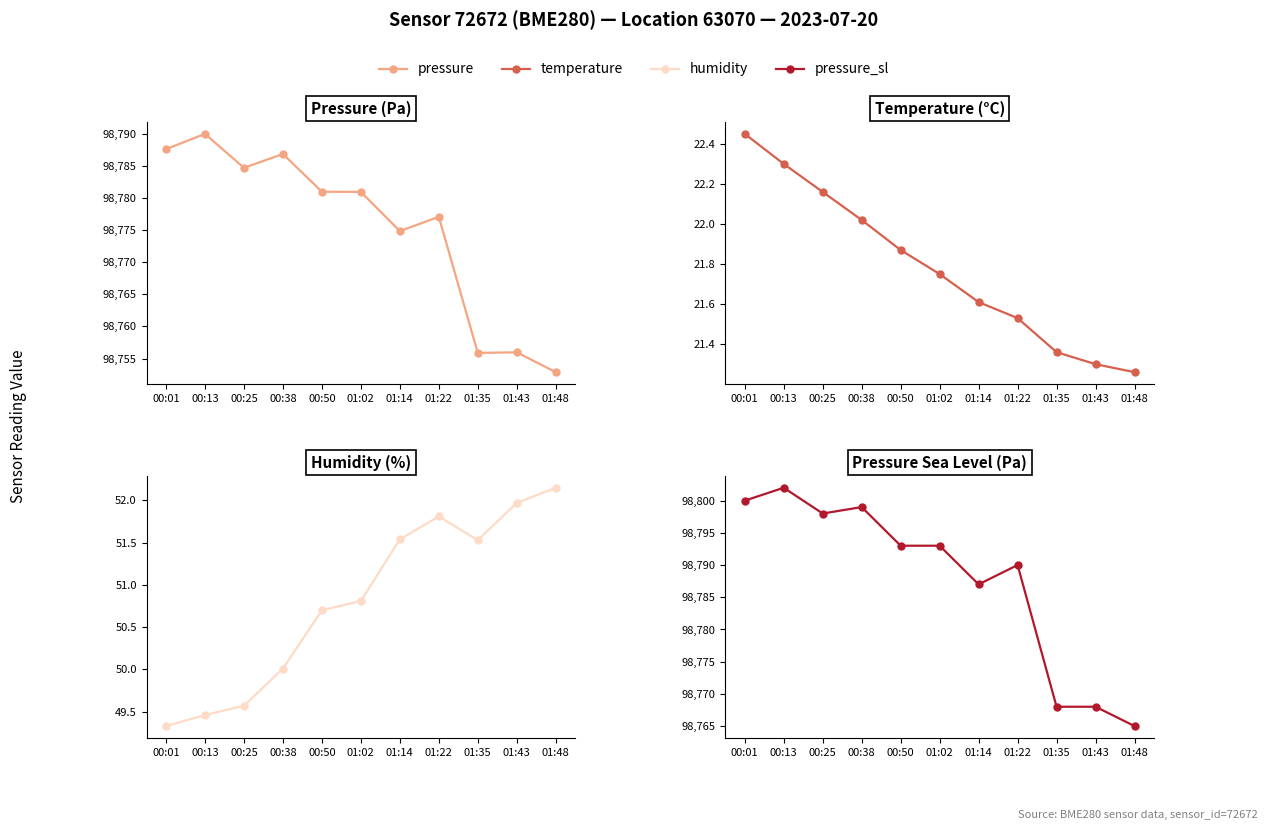

Reading left to right, extract all data points from this chart.

pressure: 00:01=98787.6	00:13=98790.0	00:25=98784.7	00:38=98786.8	00:50=98781.0	01:02=98780.9	01:14=98774.8	01:22=98777.1	01:35=98755.9	01:43=98756.0	01:48=98752.9
temperature: 00:01=22.4	00:13=22.3	00:25=22.2	00:38=22.0	00:50=21.9	01:02=21.8	01:14=21.6	01:22=21.5	01:35=21.4	01:43=21.3	01:48=21.3
humidity: 00:01=49.3	00:13=49.5	00:25=49.6	00:38=50.0	00:50=50.7	01:02=50.8	01:14=51.5	01:22=51.8	01:35=51.5	01:43=52.0	01:48=52.1
pressure_sl: 00:01=98800.0	00:13=98802.0	00:25=98798.0	00:38=98799.0	00:50=98793.0	01:02=98793.0	01:14=98787.0	01:22=98790.0	01:35=98768.0	01:43=98768.0	01:48=98765.0